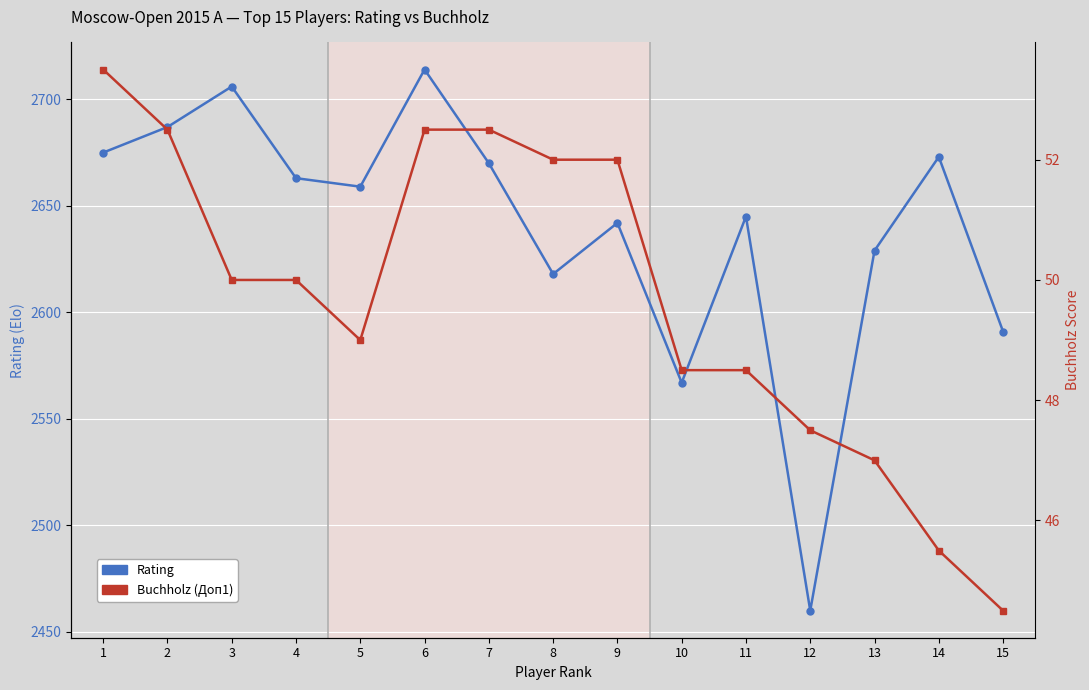

What is the average value of the Buchholz (Доп1) series?

49.7